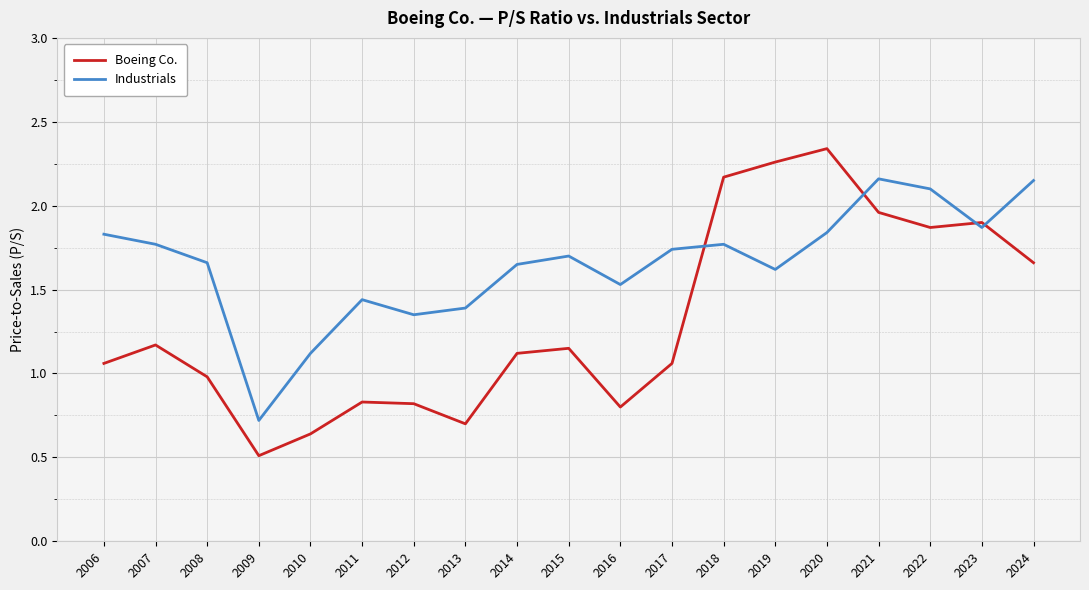

True or false: Boeing Co. has more than 0 points higher than both neighbors.

True